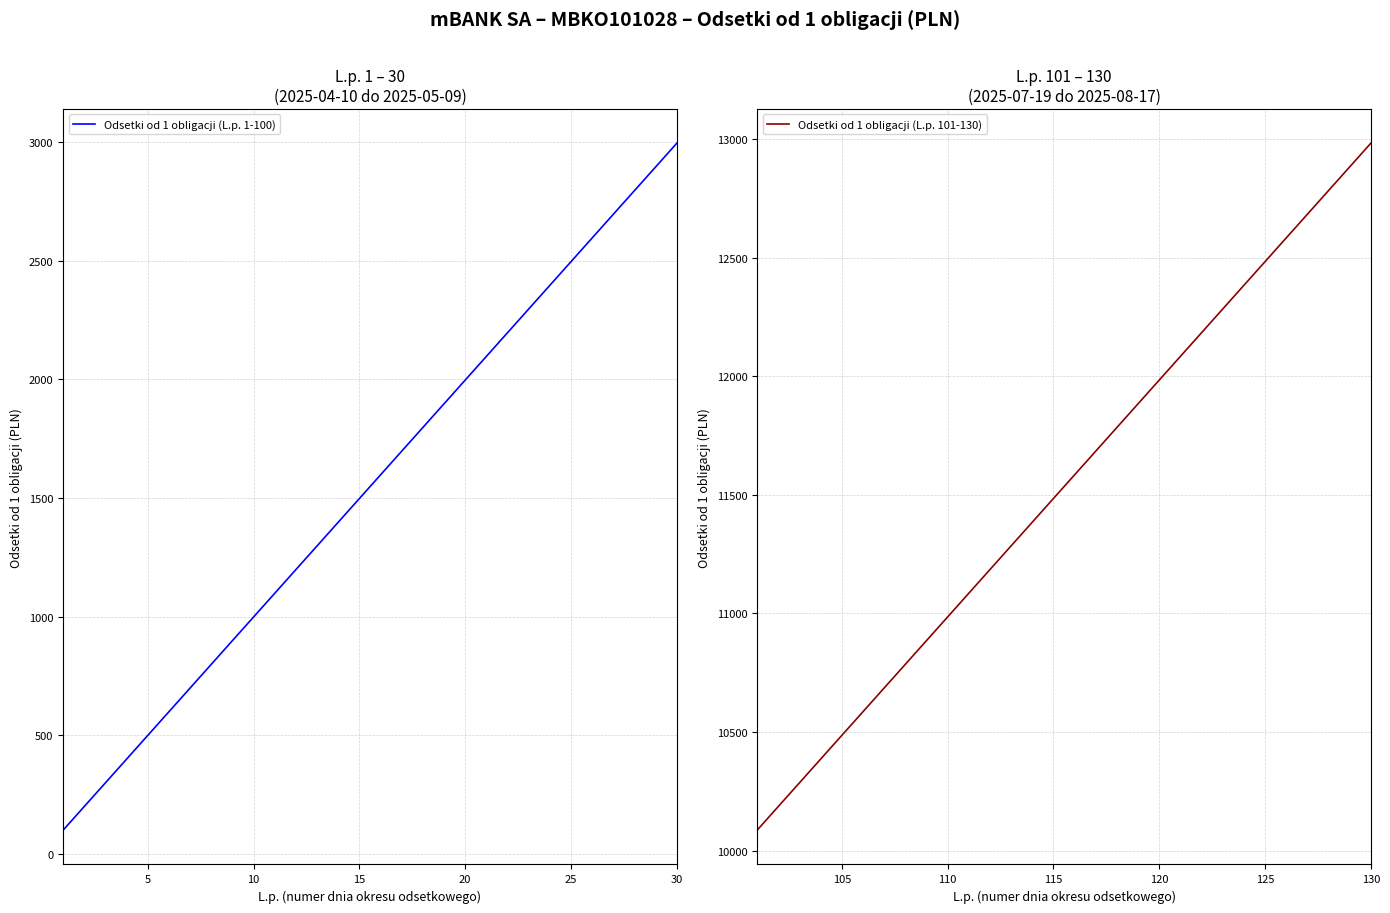

True or false: Odsetki od 1 obligacji (L.p. 101-130) and Odsetki od 1 obligacji (L.p. 1-100) intersect in this chart.

False